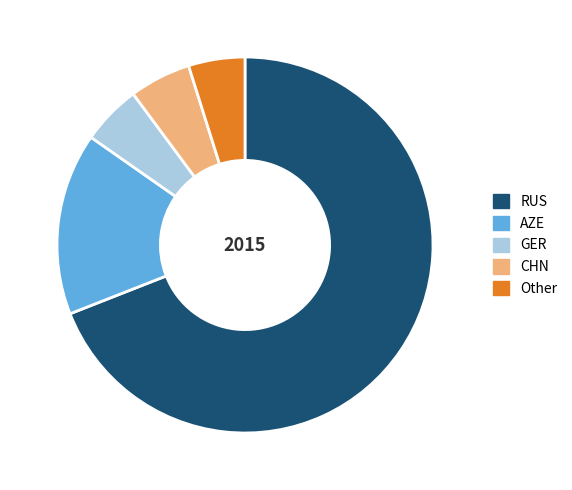

Count the number of slices in the pie.

5